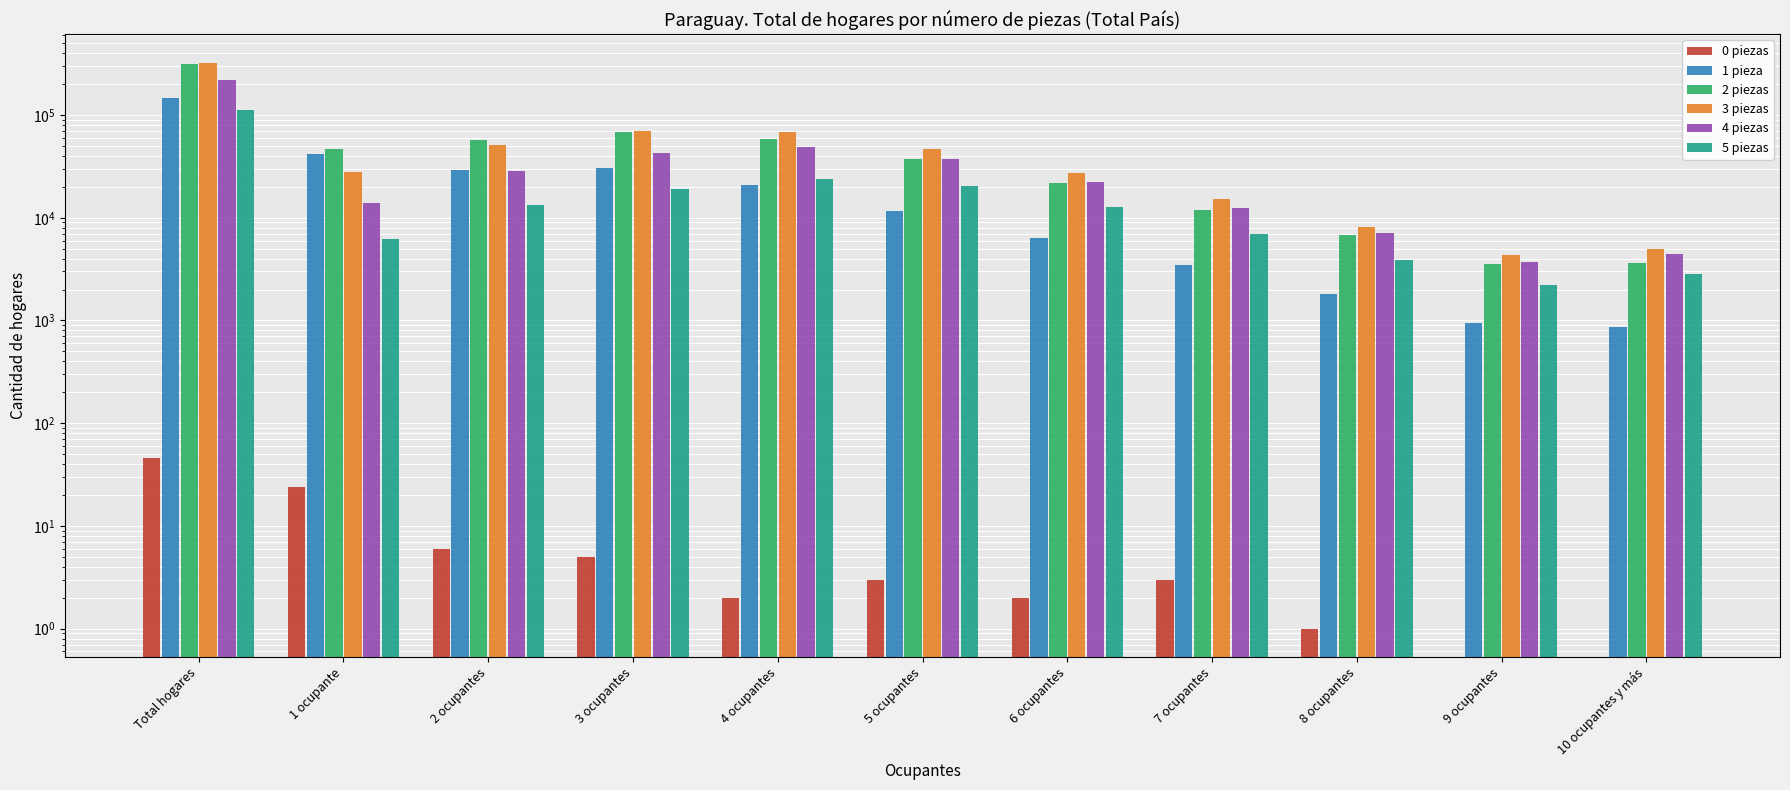

Reading right to left, transcribe all the data shown in this chart.

0 piezas: 0	0	1	3	2	3	2	5	6	24	46
1 pieza: 870	942	1793	3497	6388	11596	20778	30693	28895	42109	147561
2 piezas: 3635	3525	6732	11964	21685	37593	58553	68539	56951	46355	315532
3 piezas: 4914	4374	8142	15096	27428	46797	67959	70639	50867	28176	324392
4 piezas: 4391	3718	7036	12486	22374	37051	49253	42578	28749	13983	221619
5 piezas: 2806	2210	3908	6979	12605	20348	23810	19129	13332	6160	111287